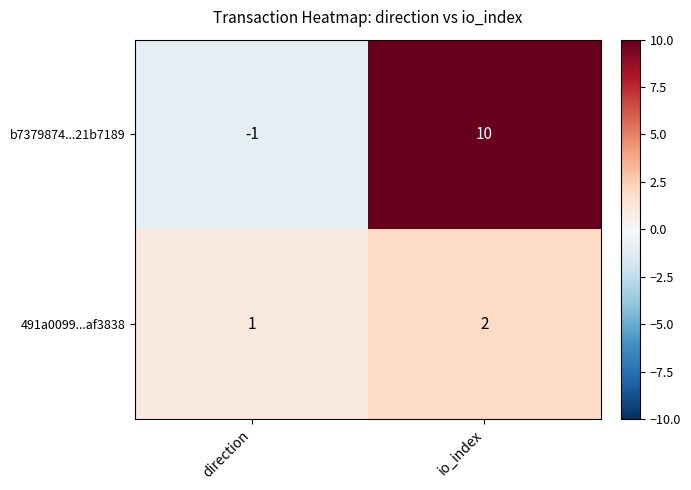

At how many categories does at least one series exceed 0?

2